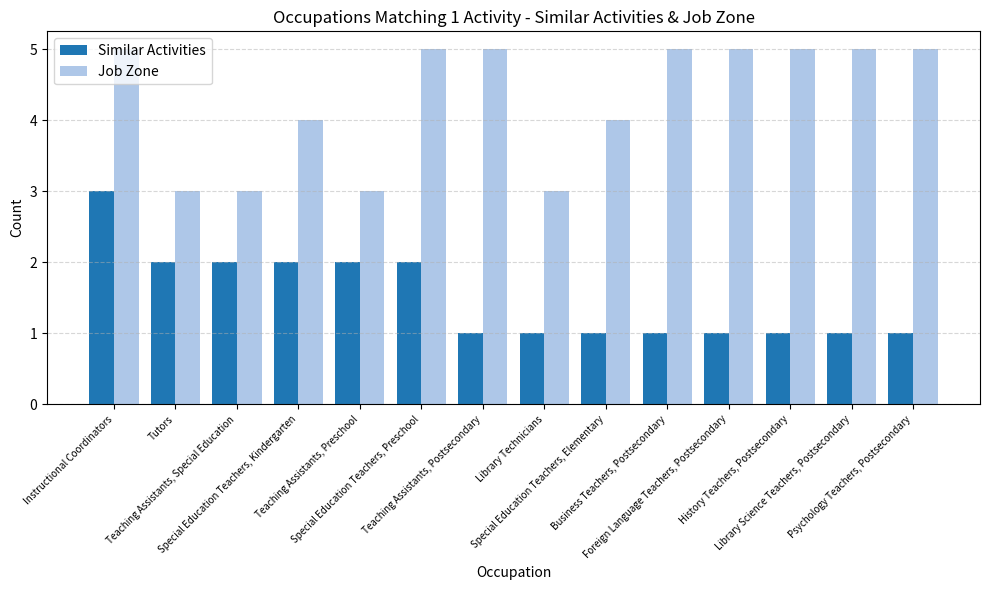

At which category is the sum across all series the highest?

Instructional Coordinators